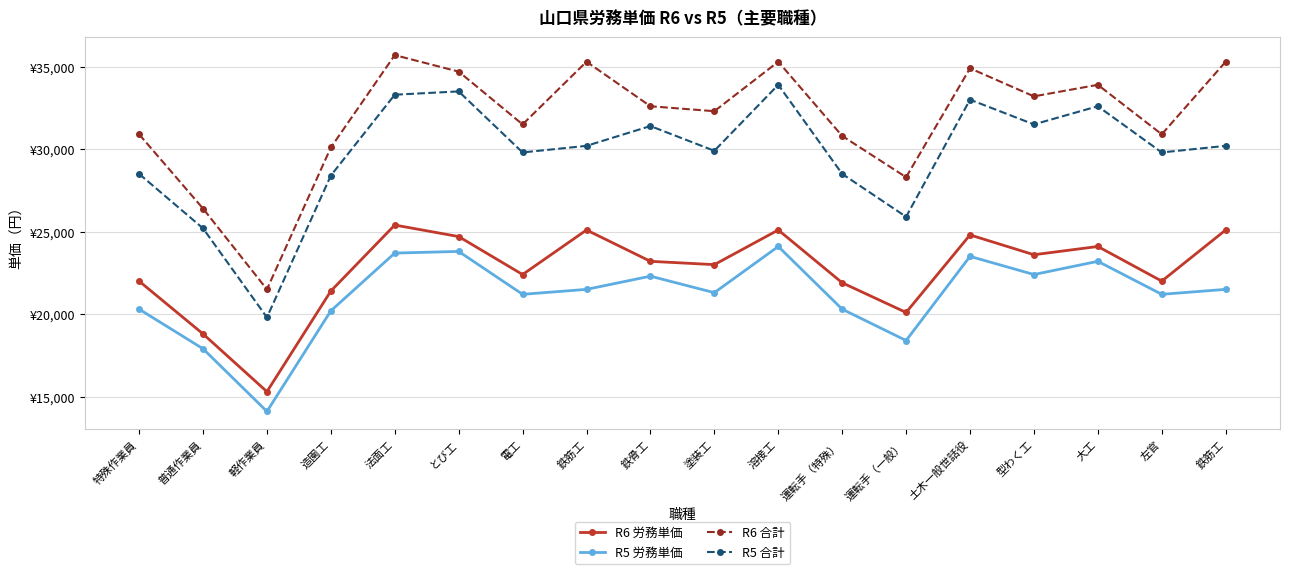

What is the minimum value for R5 合計?

19800